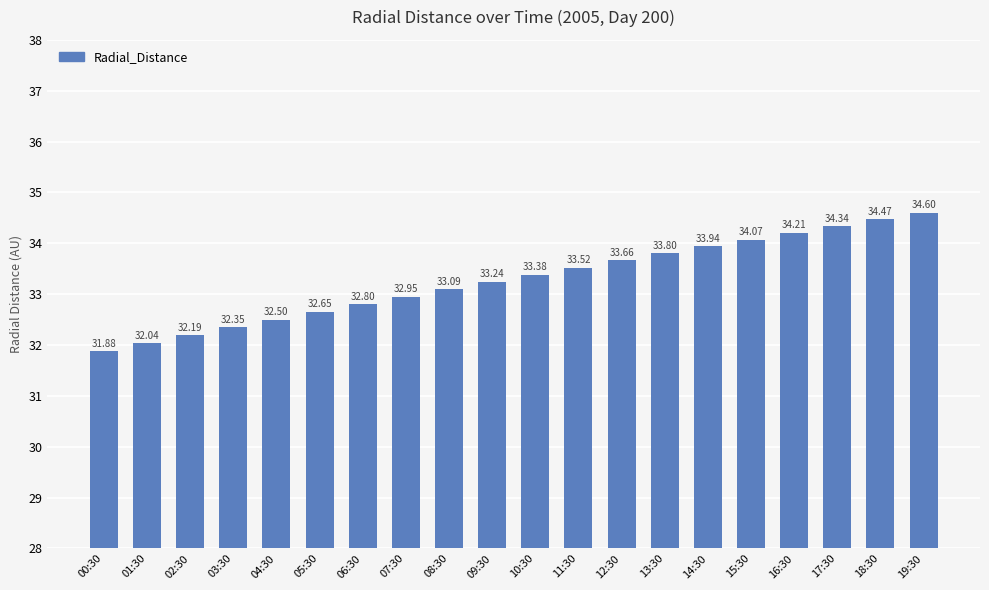

What is the sum of the values at 10:30 and 05:30?

66.0